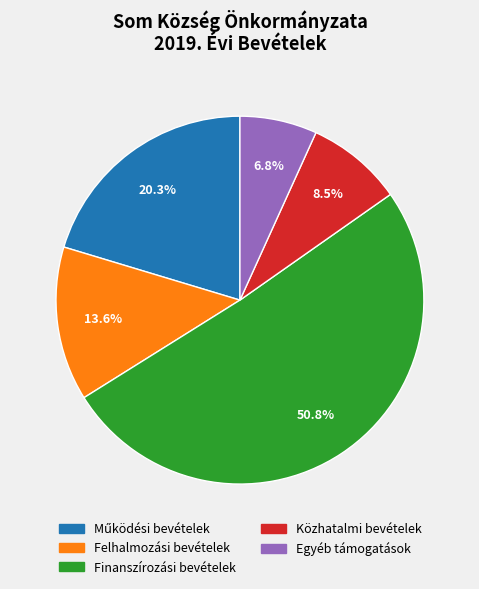

Does any single category account for the majority?

Yes